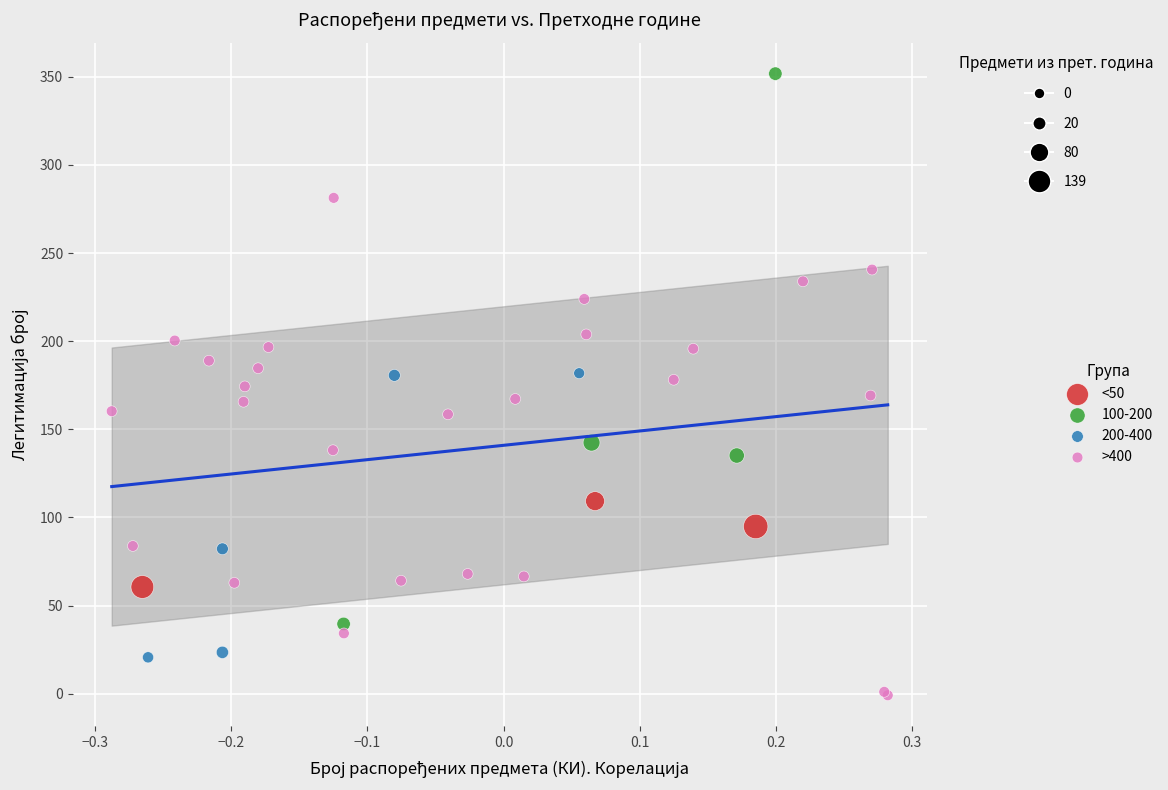

Which series reaches the minimum Y coordinate?

>400